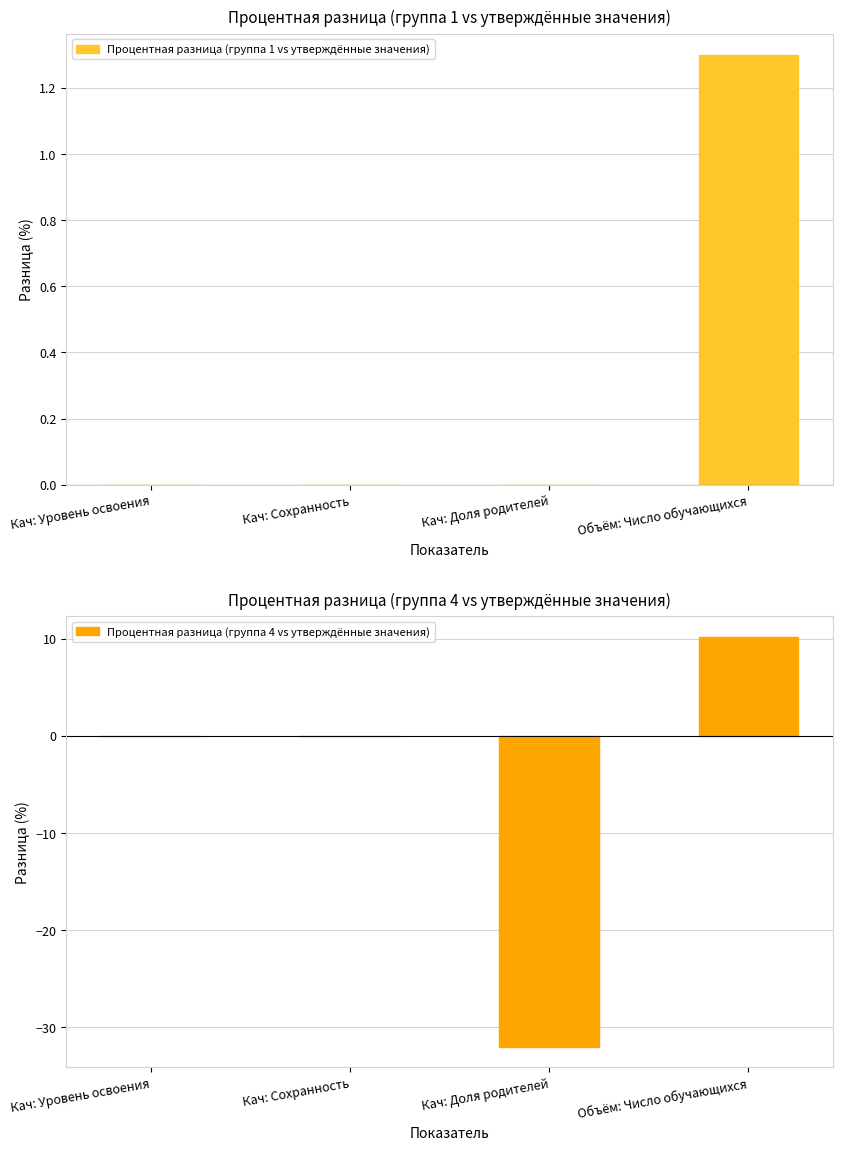

What is the sum of all Процентная разница (группа 1 vs утверждённые значения) values?

1.3